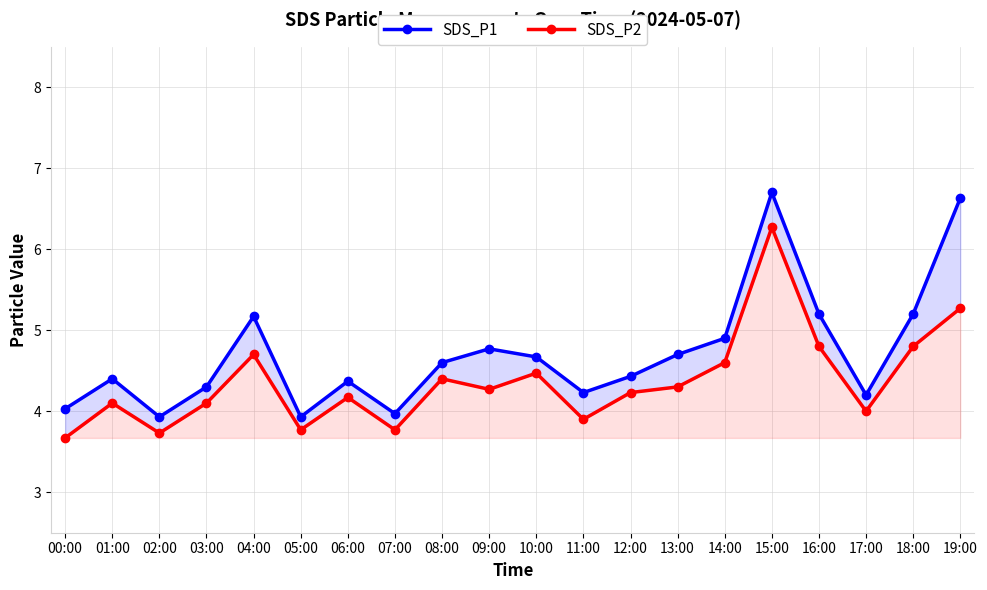

What position from the right is 12:00?

8